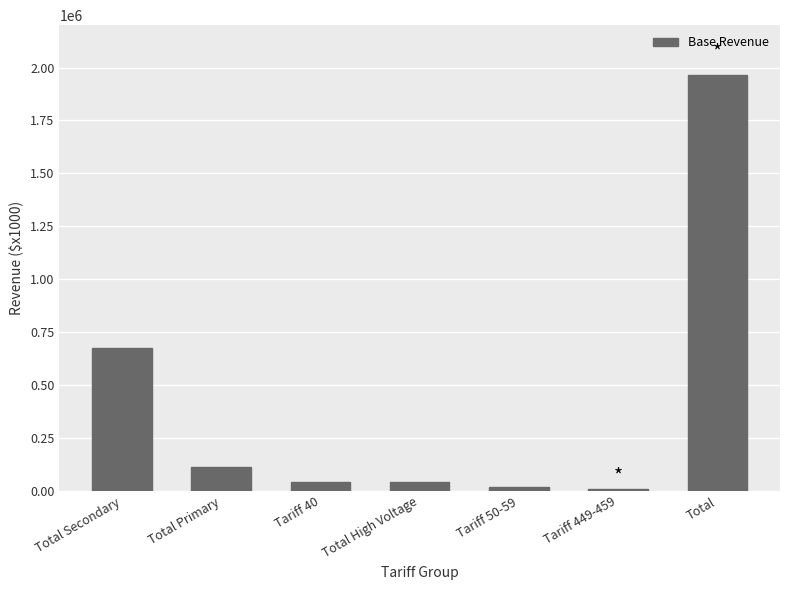

What is the label of the 5th bar from the left?

Tariff 50-59